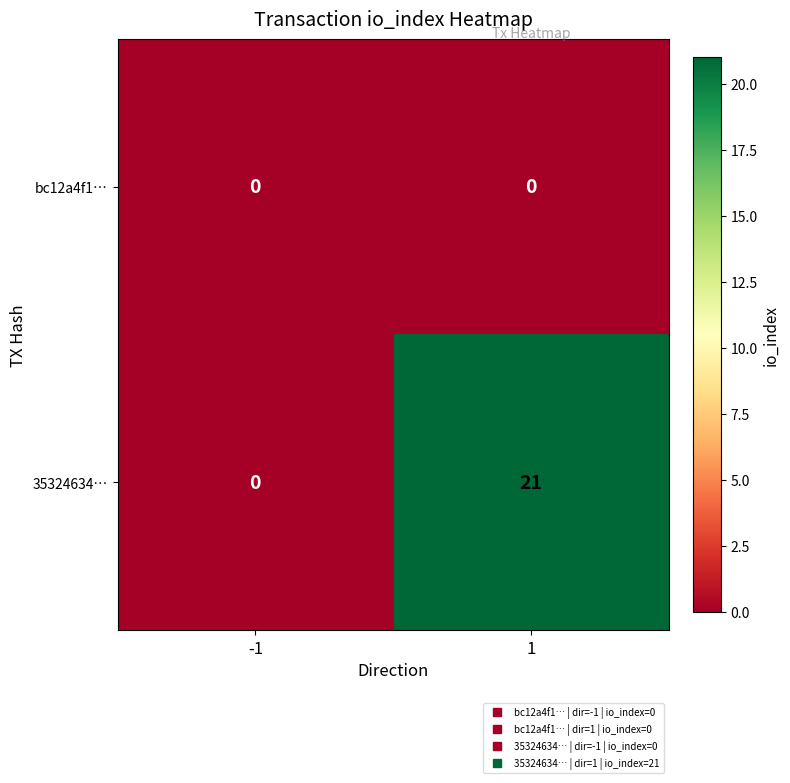

At how many categories does at least one series exceed 1?

1